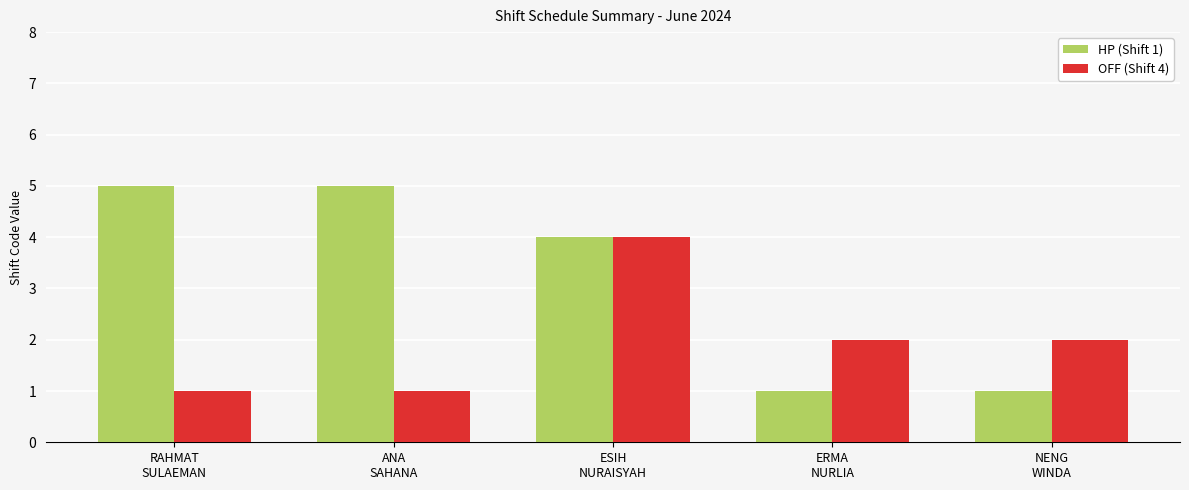

Does the chart contain stacked bars?

No